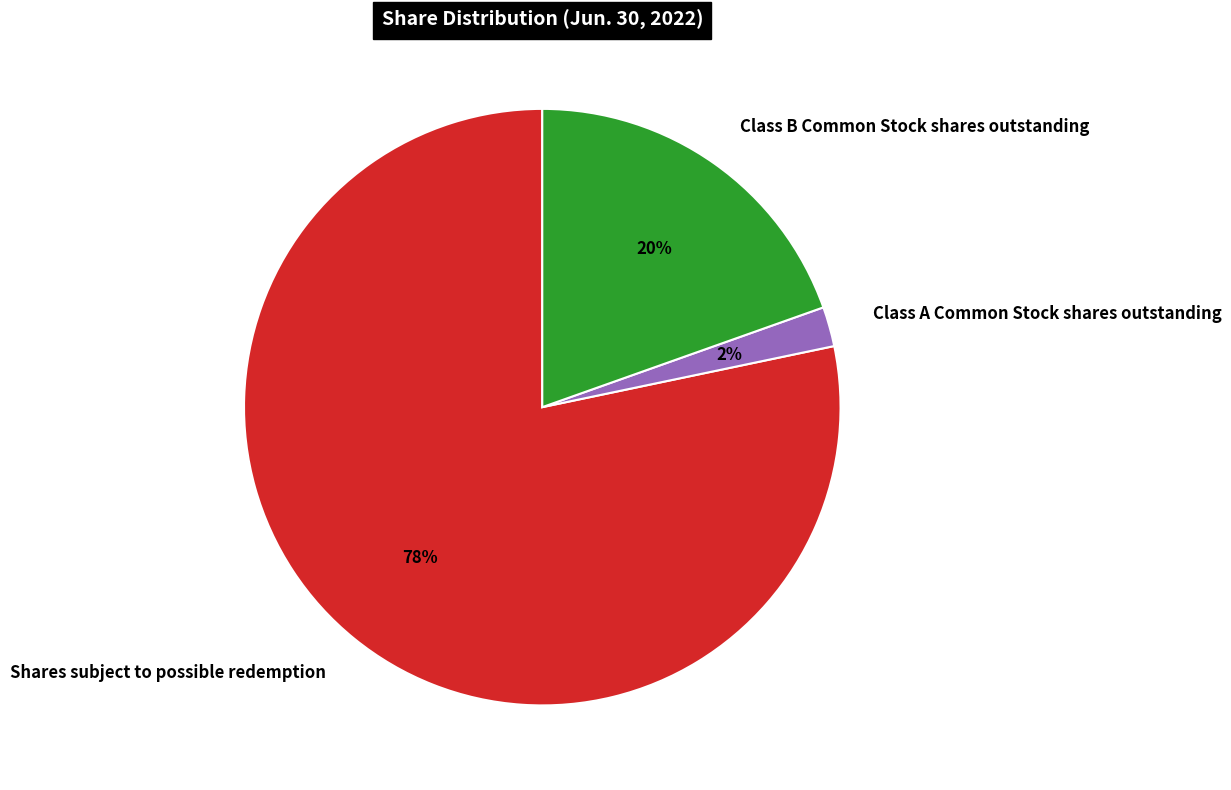

Between Class B Common Stock shares outstanding and Class A Common Stock shares outstanding, which is larger?

Class B Common Stock shares outstanding